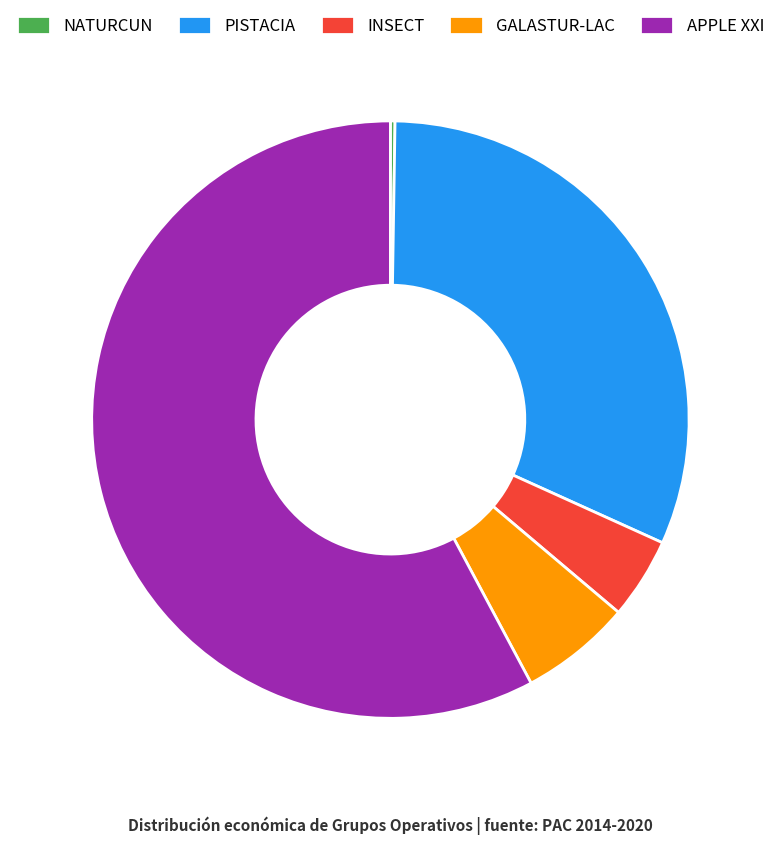

Which category has the biggest portion of the pie?

APPLE XXI